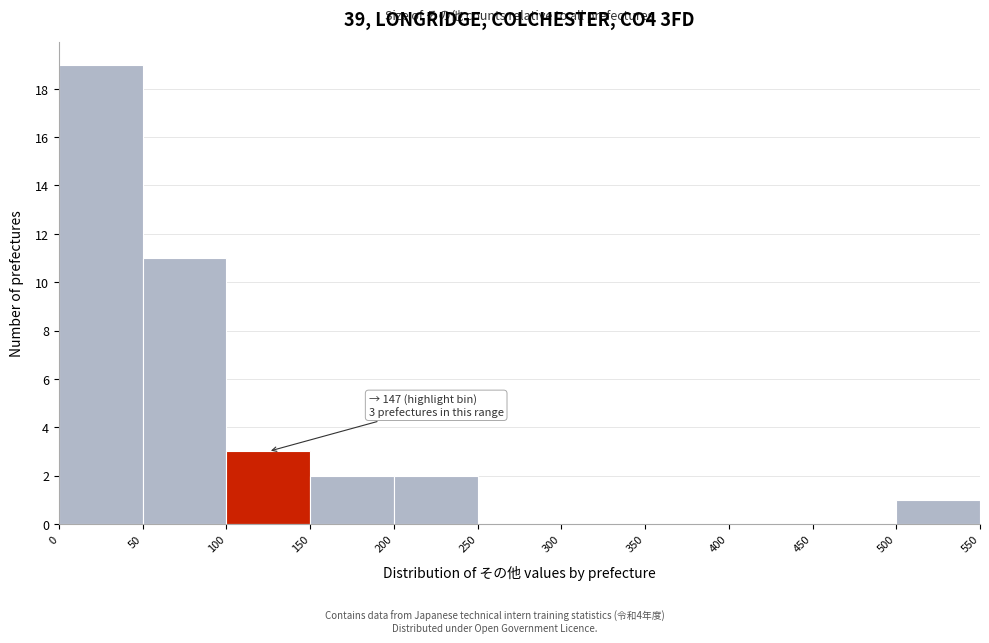

Which range on the x-axis has the tallest bar?

0 to 50